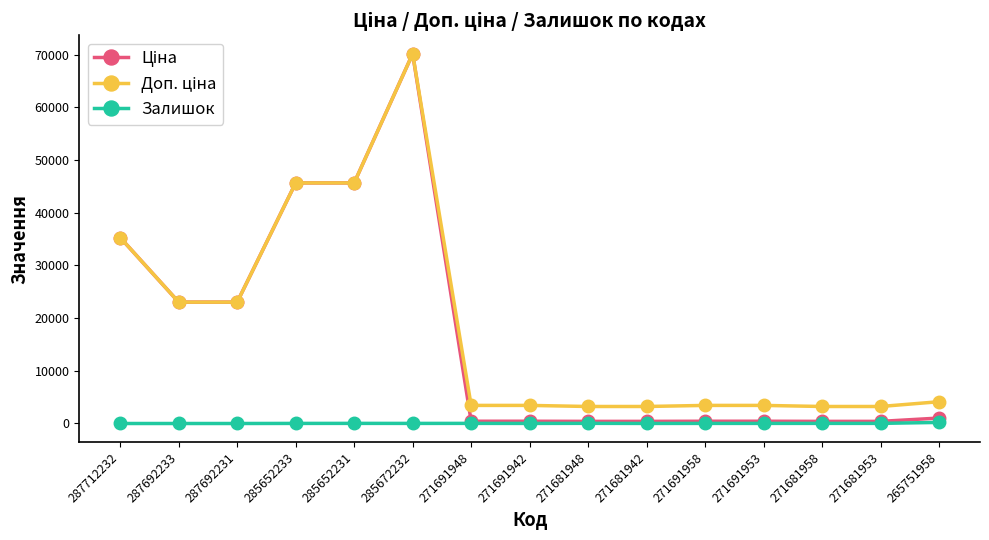

How many values in the Залишок series are below 19?

7